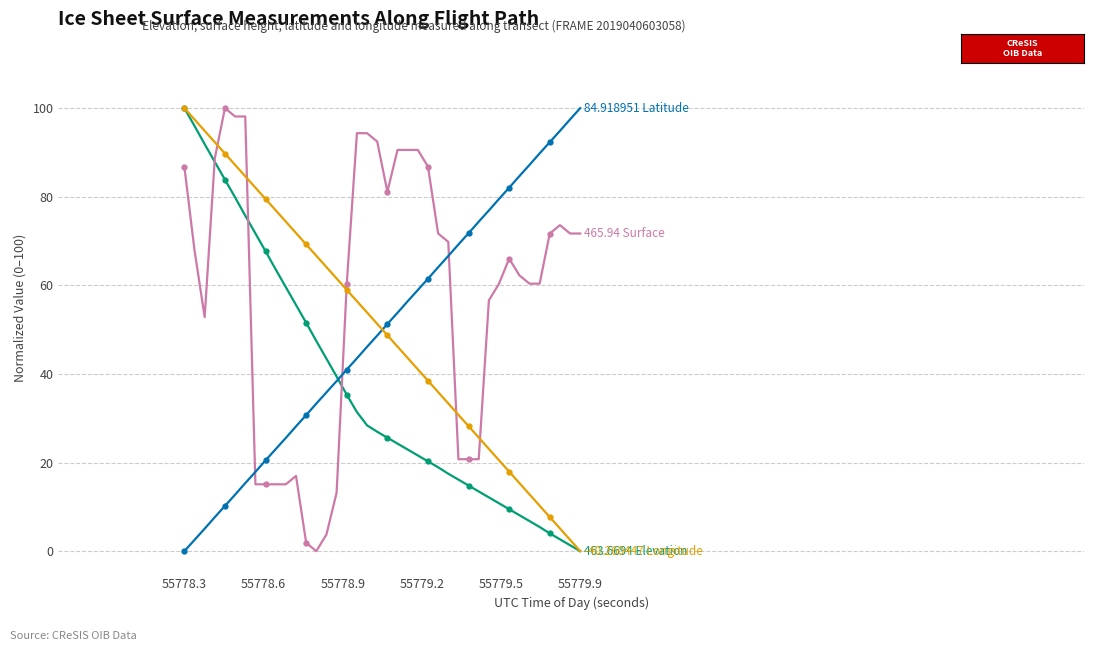

What is the total value across all series at 17?

225.7